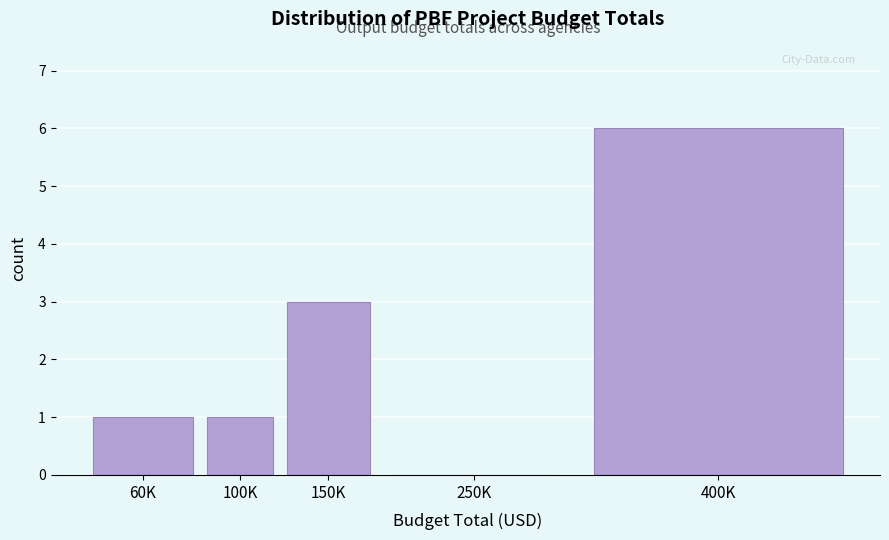

Reading left to right, transcribe all the data shown in this chart.

60K=1	100K=1	150K=3	250K=0	400K=6